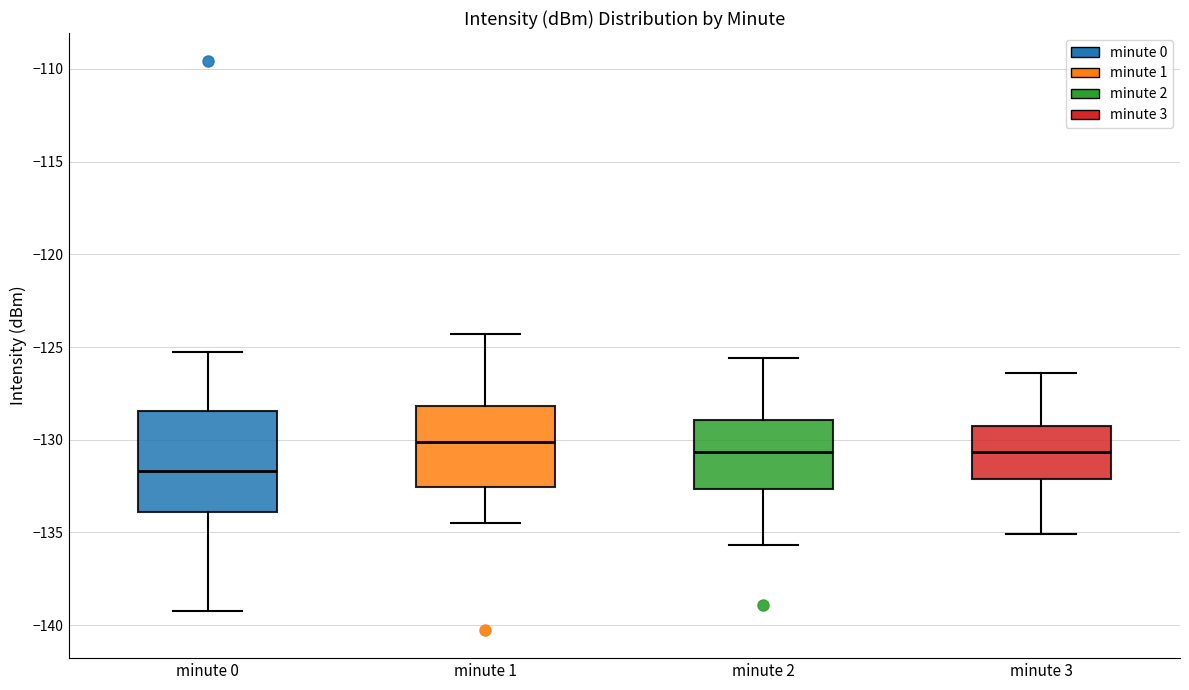

Which box has the highest median line?

minute 1